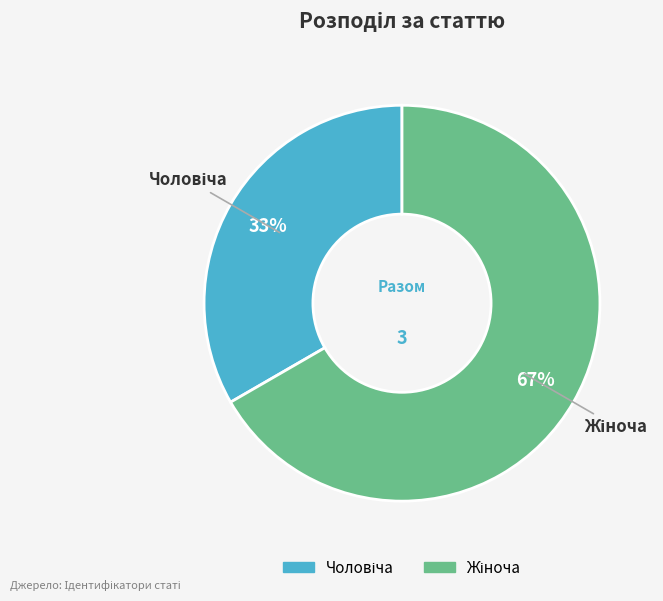

To the nearest percent, what is the average slice percentage?

50%